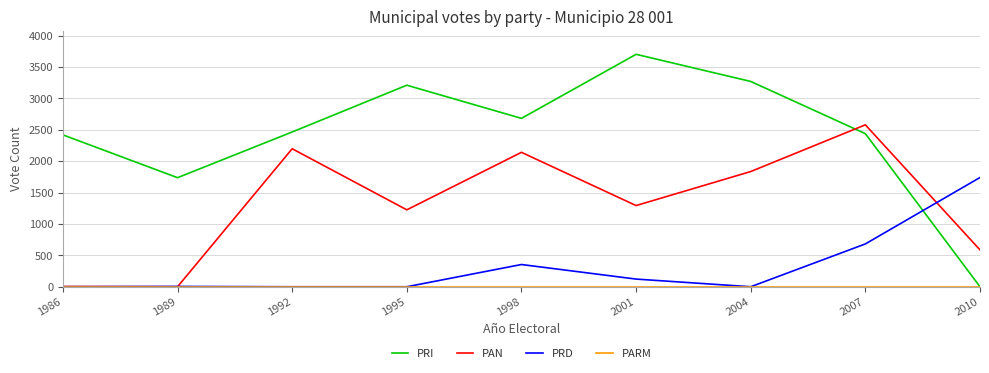

At which category is the sum across all series the highest?

2007